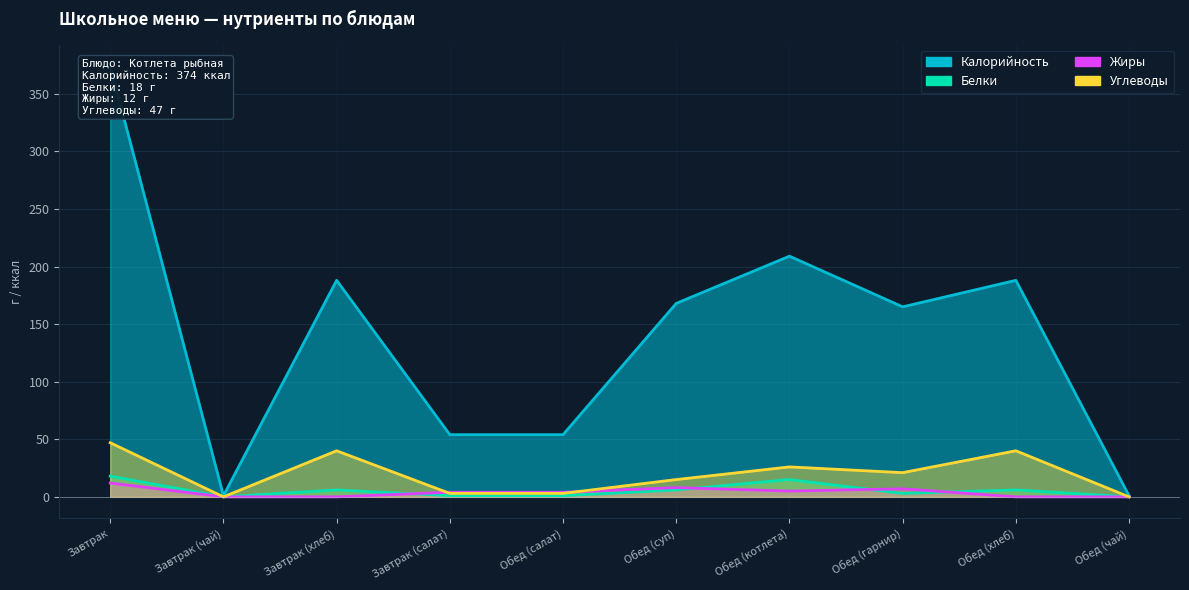

What position from the right is Обед (гарнир)?

3